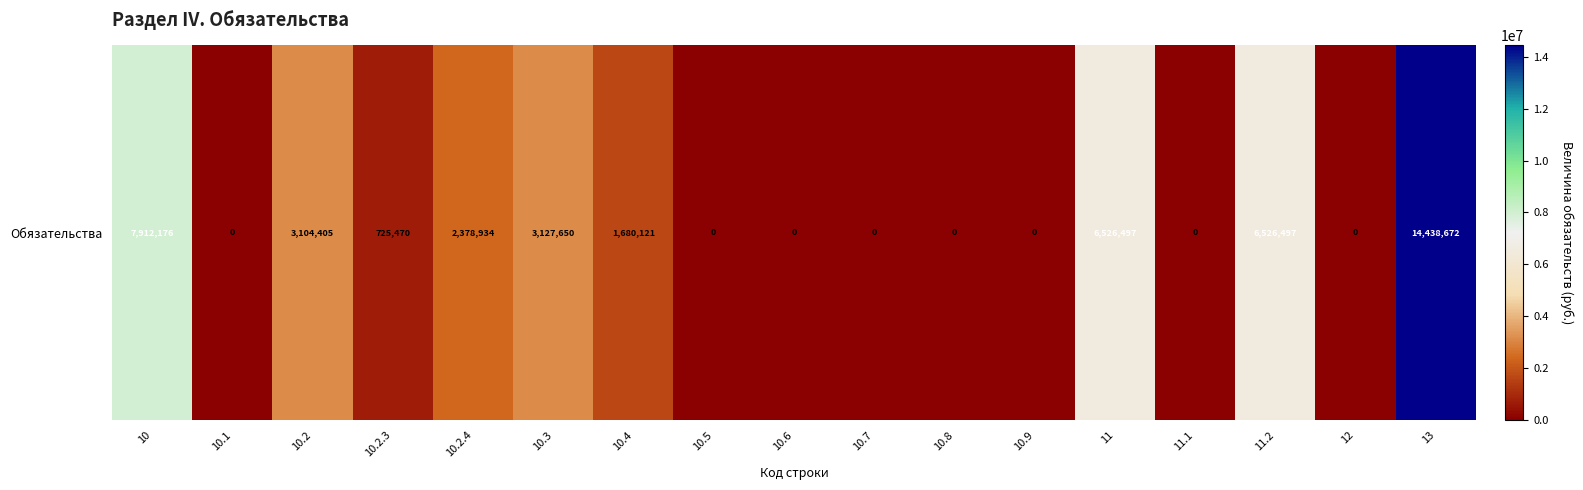

What is the greatest value displayed?

14438672.2